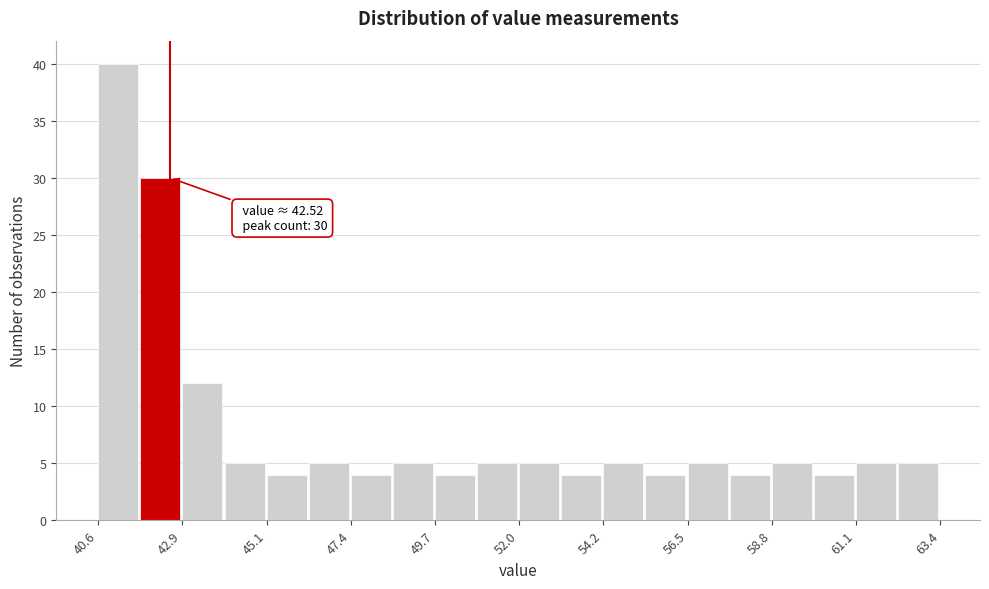

Around what value on the x-axis is the tallest bar? Give the approximate position of its centre, as read against the axis.

41.0